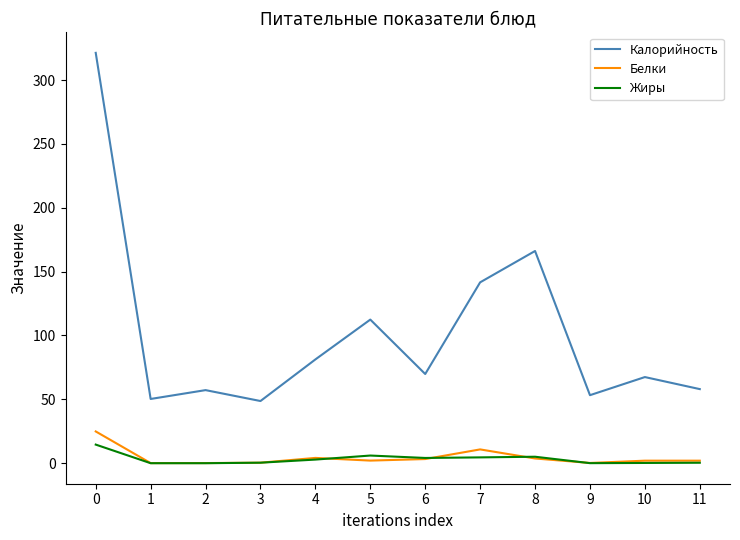

Which series has the widest spread of values?

Калорийность